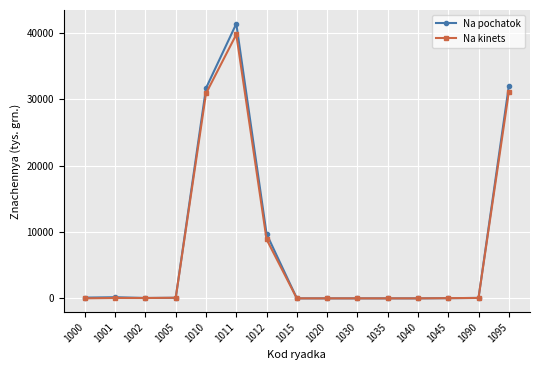

Which series has the widest spread of values?

Na pochatok